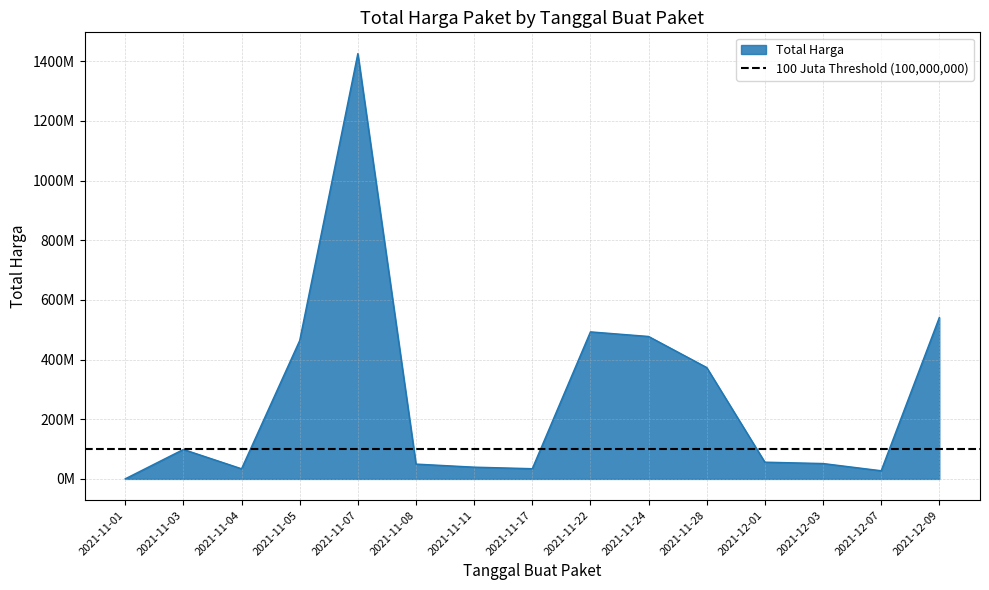

Which label corresponds to the smallest value in the chart?

2021-11-01